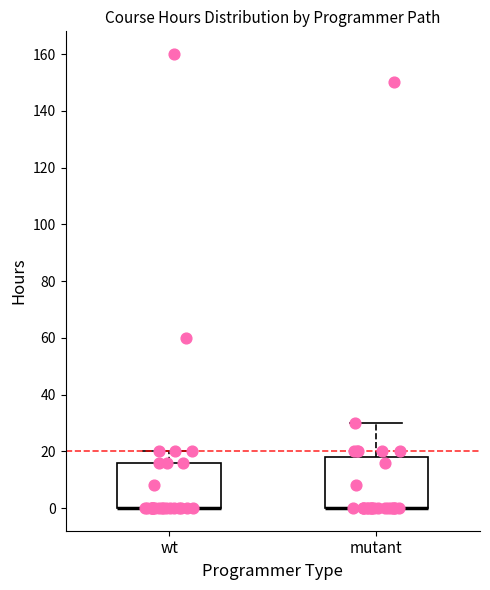

Reading left to right, read every box against the y-axis: the position of its median line, the range the box covers, and the ends of its whiskers. The values are not printed on the chart, so give them approximately, as read against the axis.

wt: median 0 (drawn on the box's lower edge), box 0 to 16, whiskers 0 to 20
mutant: median 0 (drawn on the box's lower edge), box 0 to 18, whiskers 0 to 30